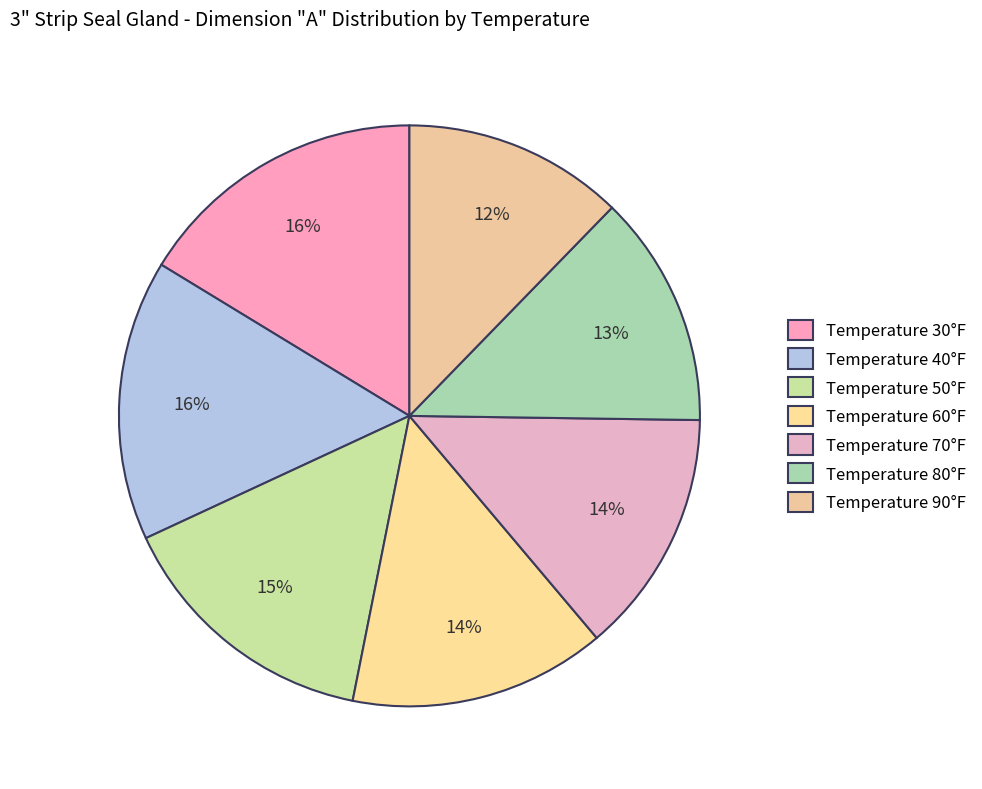

How many slices are in this pie chart?

7